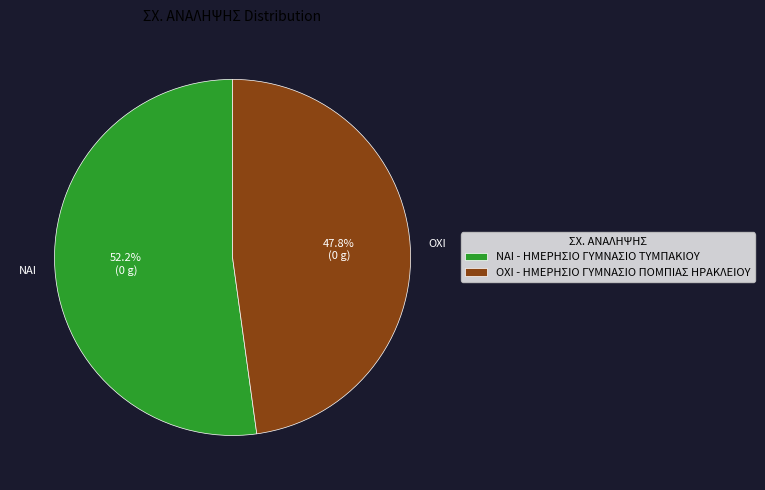

What percentage is the NAI slice, to the nearest percent?

52%